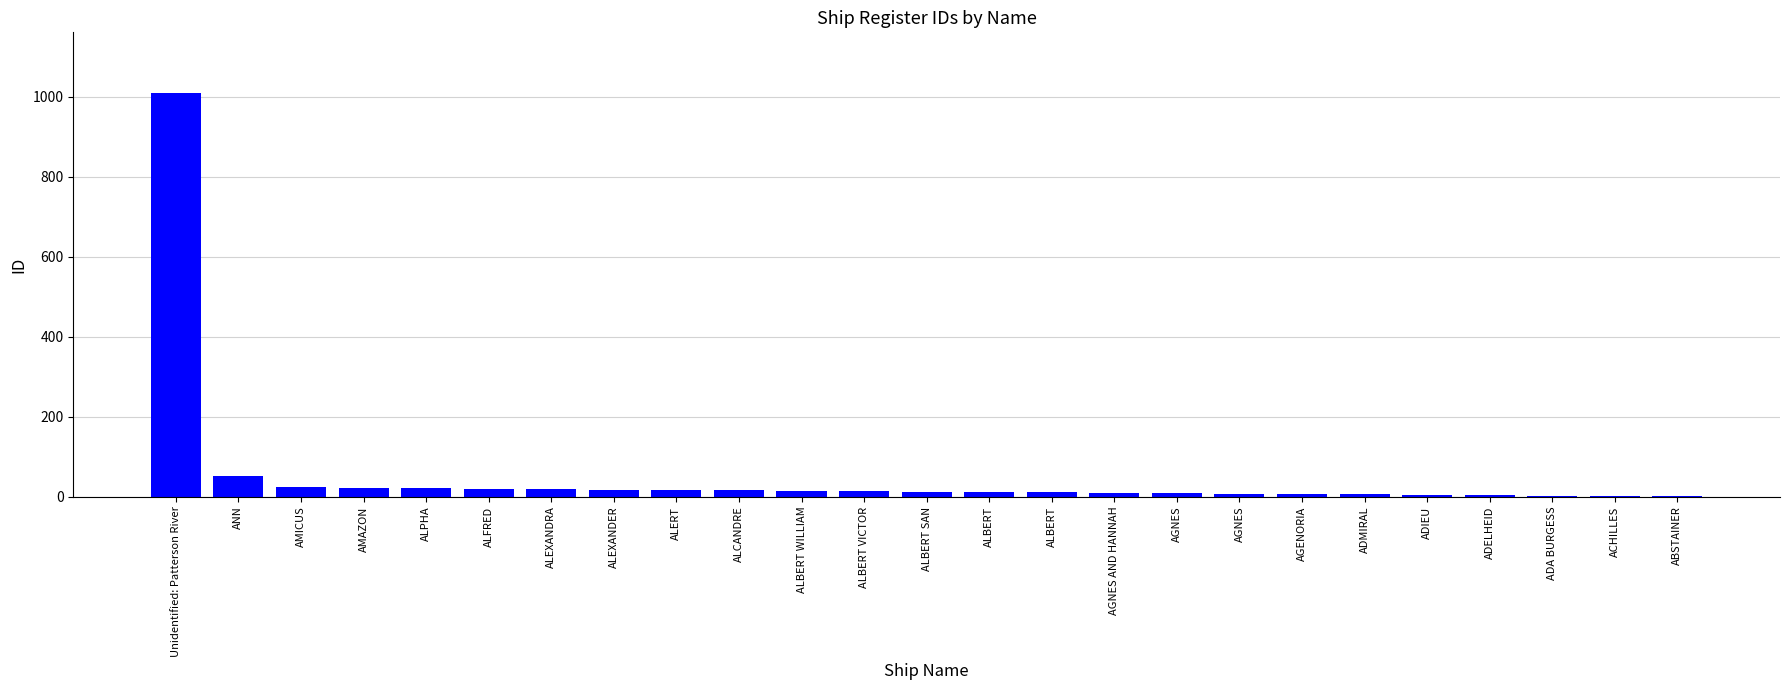

Reading right to left, list all the values displayed in this chart.

ABSTAINER=1	ACHILLES=2	ADA BURGESS=3	ADELHEID=4	ADIEU=5	ADMIRAL=6	AGENORIA=7	AGNES=8	AGNES=9	AGNES AND HANNAH=10	ALBERT=11	ALBERT=12	ALBERT SAN=13	ALBERT VICTOR=14	ALBERT WILLIAM=15	ALCANDRE=16	ALERT=17	ALEXANDER=18	ALEXANDRA=19	ALFRED=20	ALPHA=22	AMAZON=23	AMICUS=24	ANN=51	Unidentified: Patterson River=1009